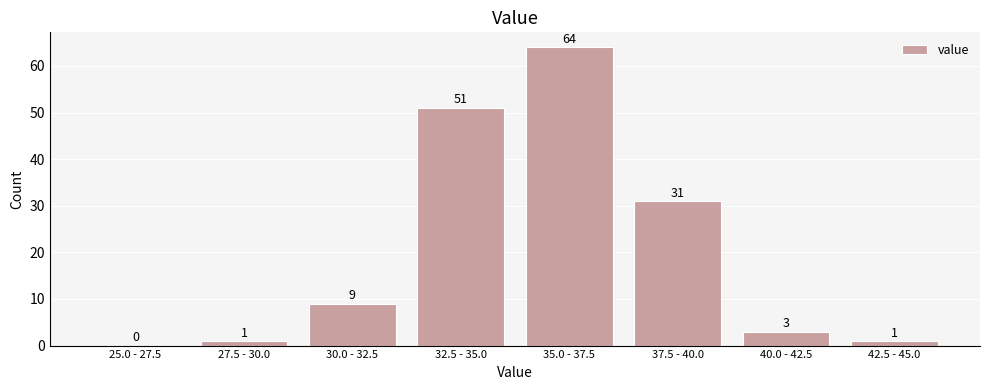

Reading left to right, extract all data points from this chart.

25.0 - 27.5=0	27.5 - 30.0=1	30.0 - 32.5=9	32.5 - 35.0=51	35.0 - 37.5=64	37.5 - 40.0=31	40.0 - 42.5=3	42.5 - 45.0=1